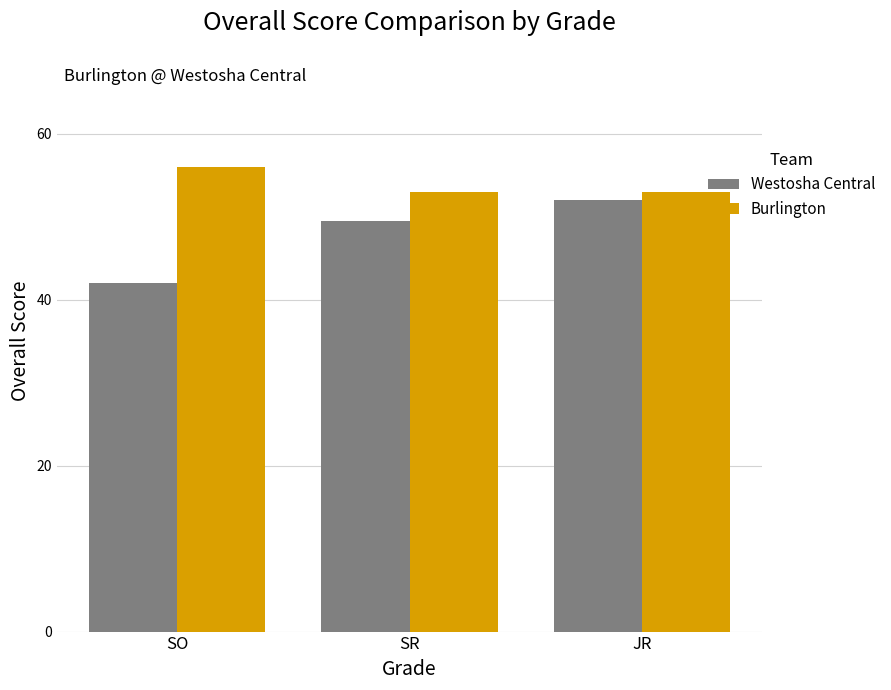

What position from the left is SO?

1